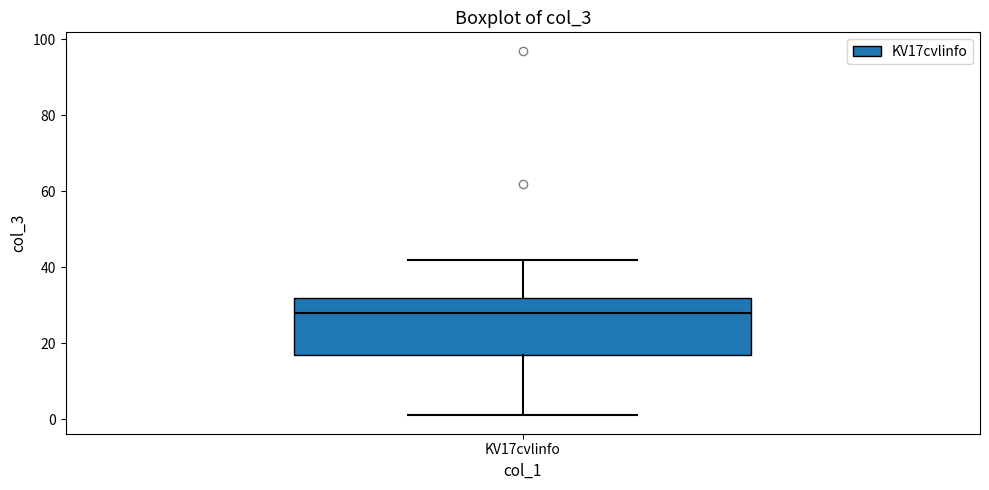

Transcribe this box plot: give where the median line is, the range the box spans, and where the two whiskers end, as read against the y-axis. The values are not printed on the chart, so give them approximately, as read against the axis.

median 28, box 18 to 32, whiskers 2 to 42